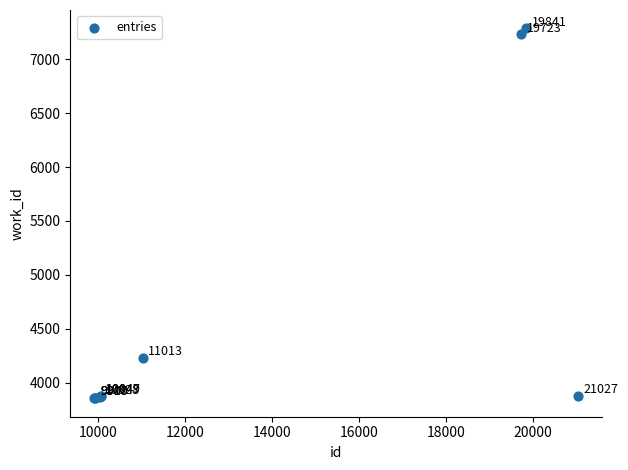

What Y value in the scatter plot is closest to 5570?

4229